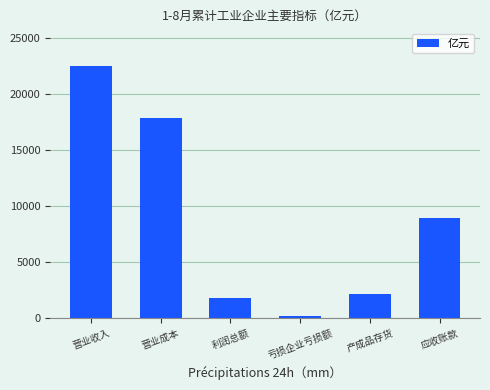

What is the greatest value displayed?

22461.2